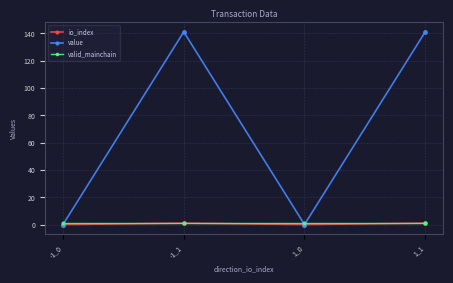

What is the label of the 1st point from the right?

1_1